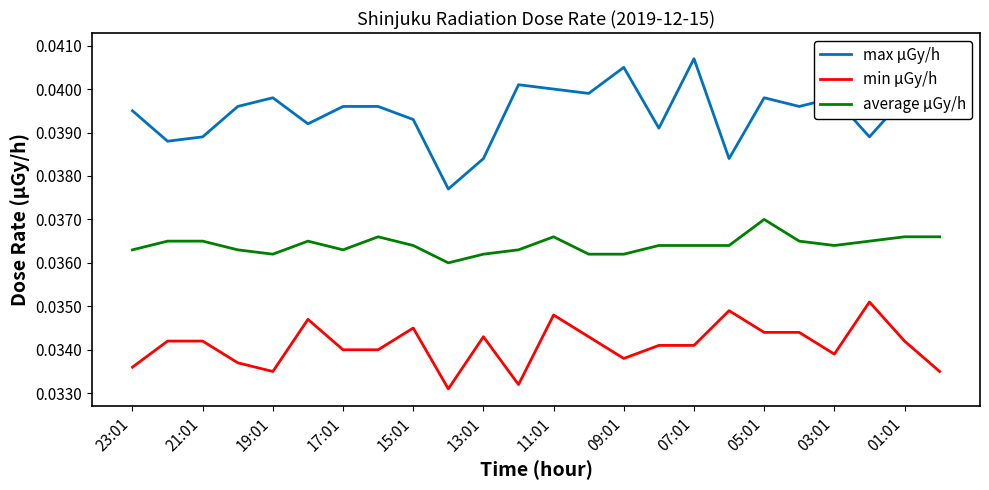

In average μGy/h, how many points are lower than both neighbors (excluding endpoints)?

4